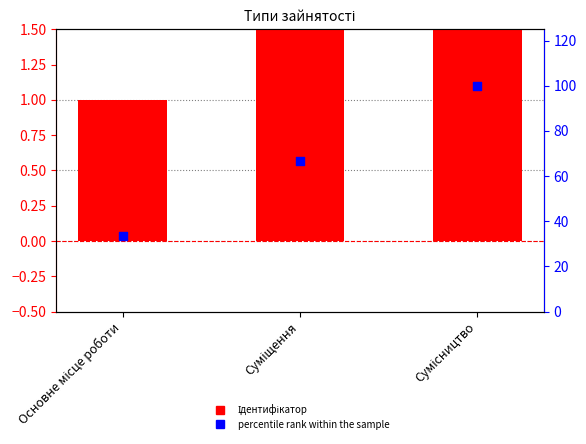

Is the value of Ідентифікатор at Сумісництво greater than the value of percentile rank within the sample at Суміщення?

No